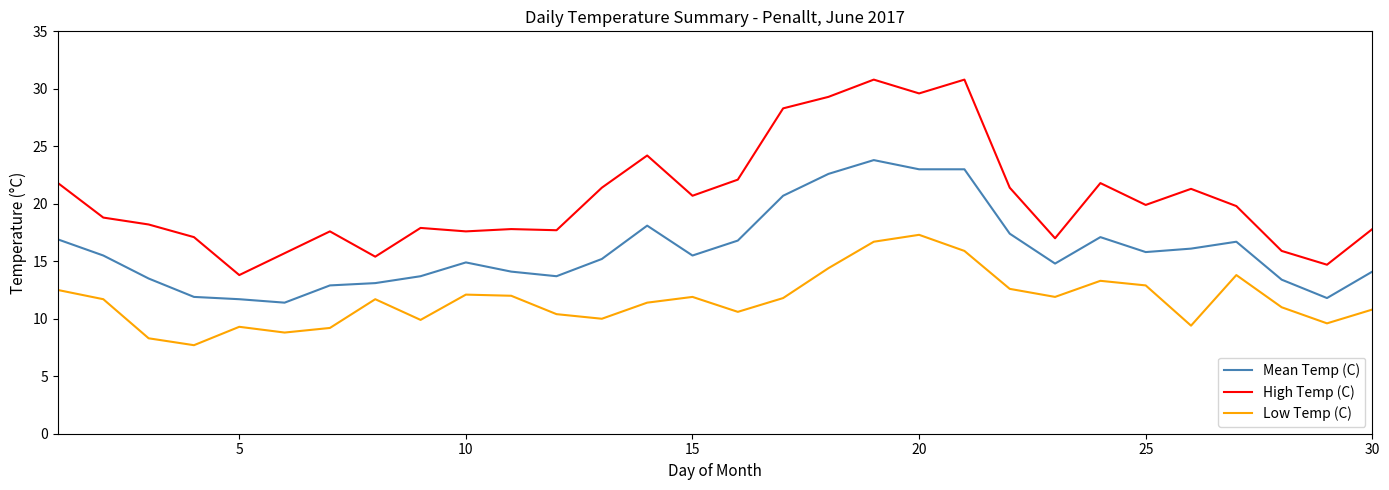

Which series has the largest range (max minus min)?

High Temp (C)